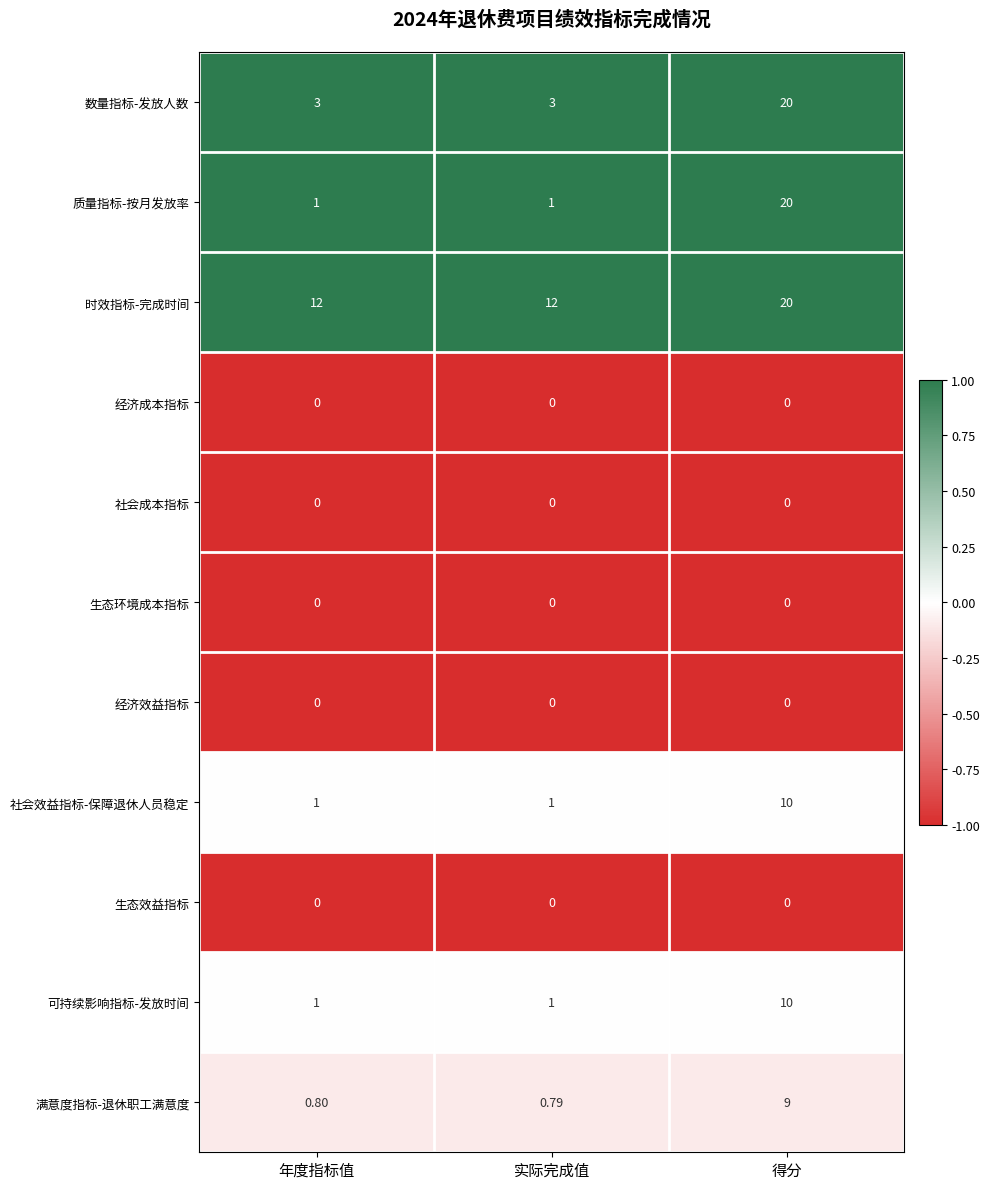

What is the difference between the highest and lowest values at 得分?

20.0